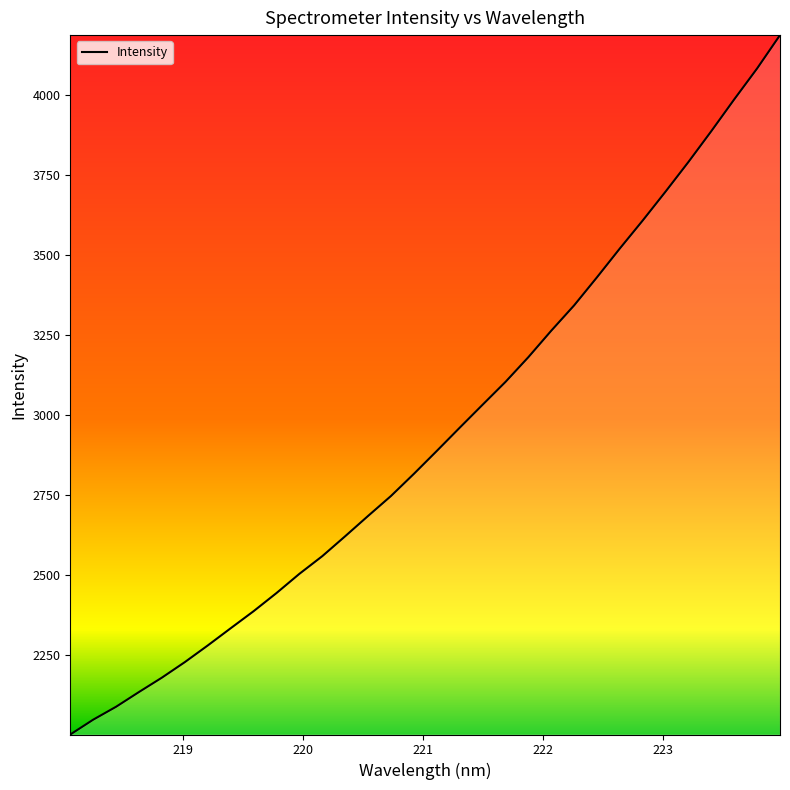

What is the maximum value shown in the chart?

4188.7